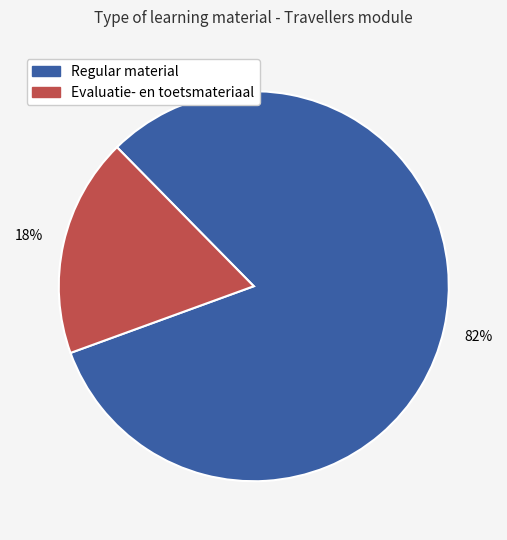

Does any single category account for the majority?

Yes